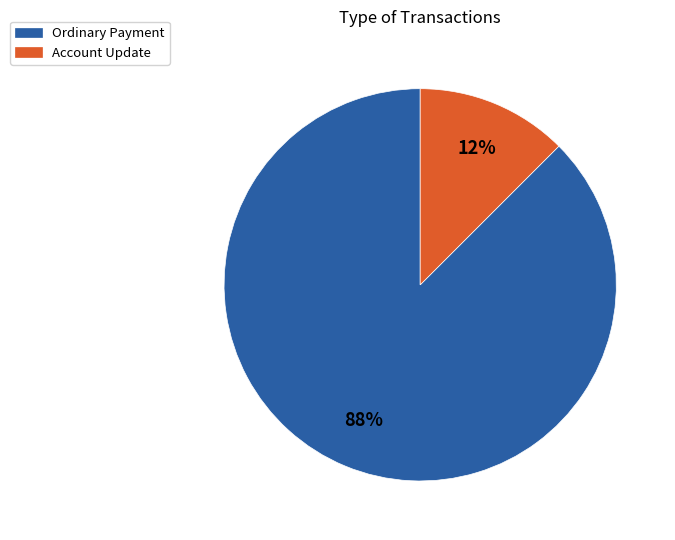

Is there any slice that represents more than half of the pie?

Yes